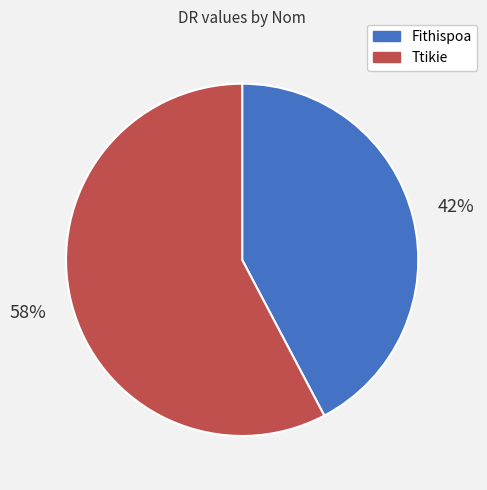

Which category has the smallest portion of the pie?

Fithispoa